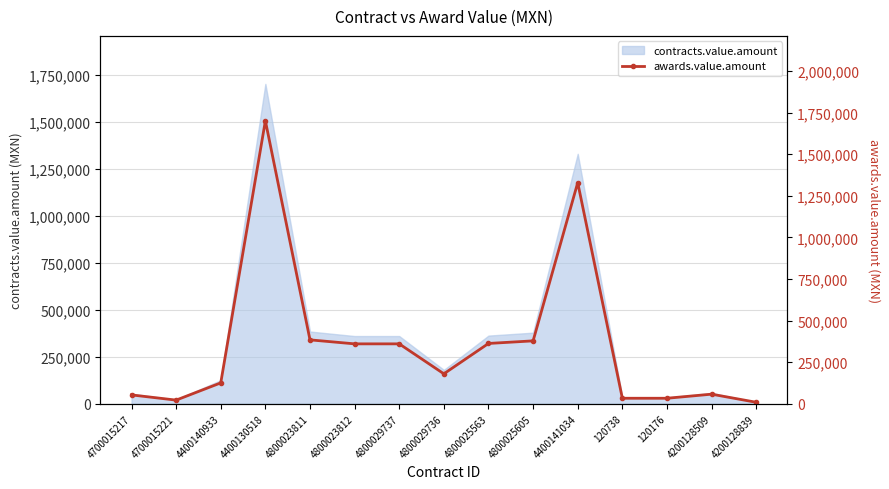

At which label does the data first exceed 180000?

4400130518